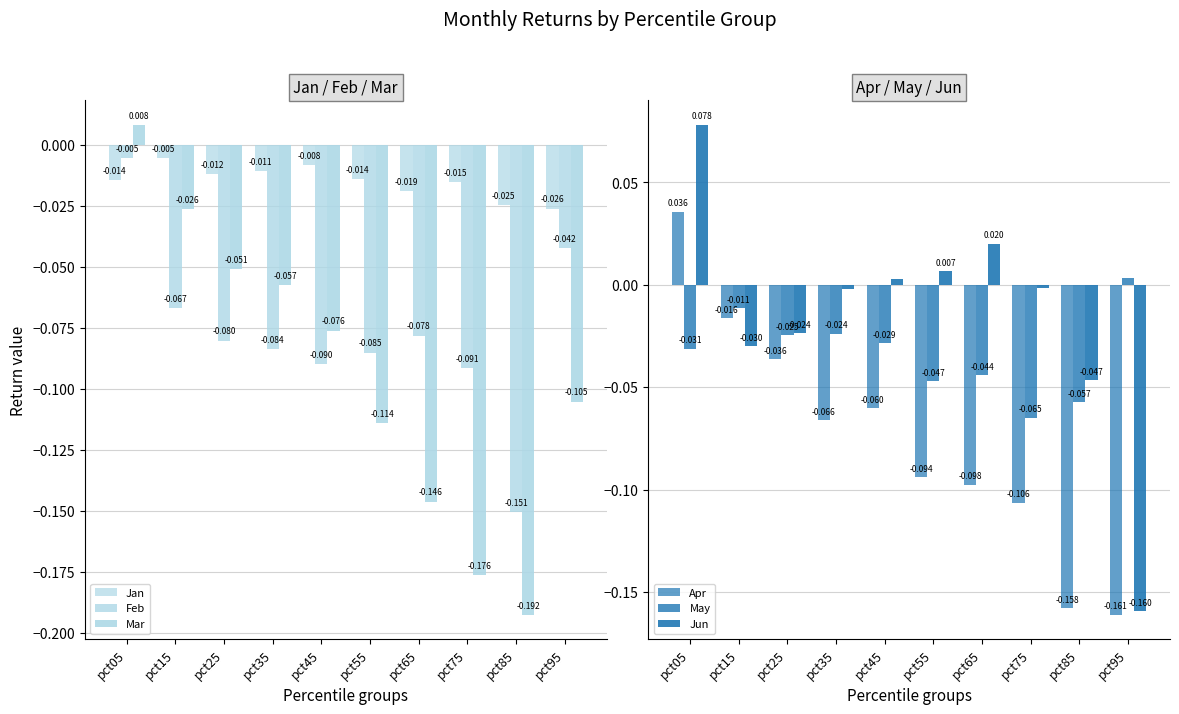

True or false: May has a value of -0.0 at pct65.

True